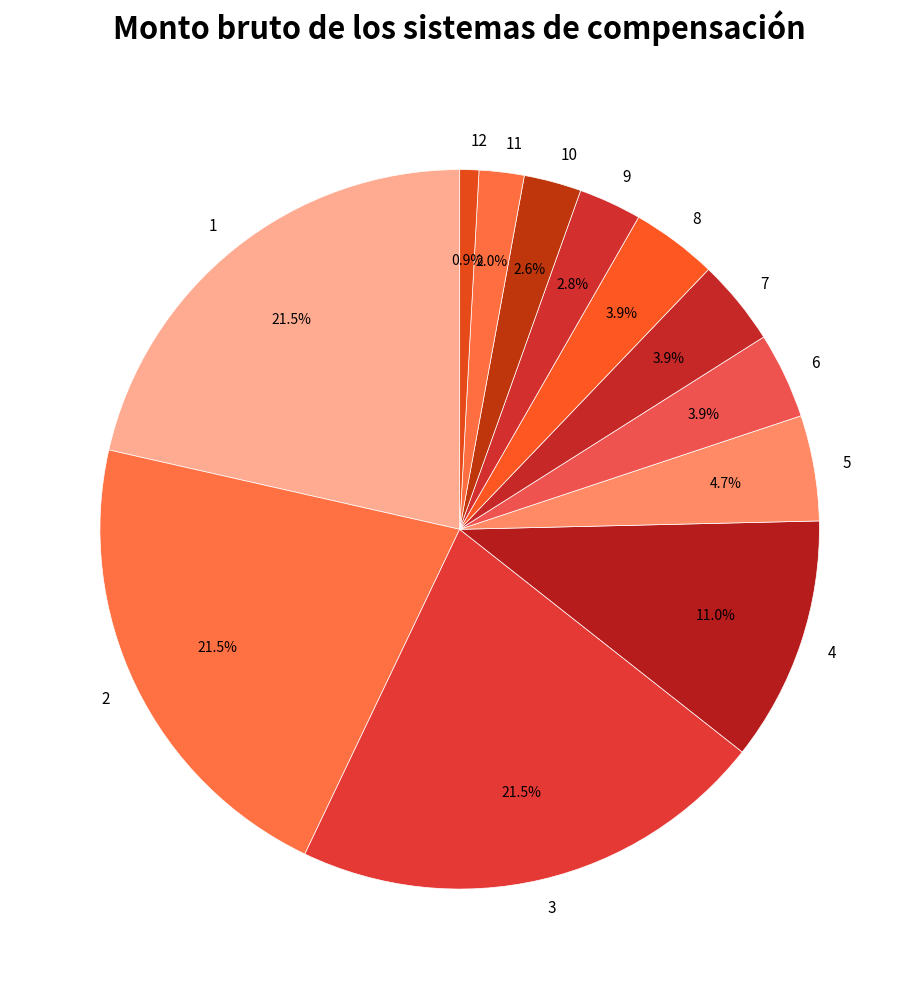

To the nearest percent, what portion does 8 represent?

4%